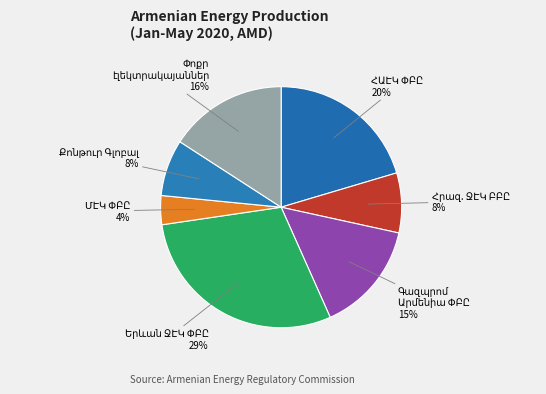

Is there any slice that represents more than half of the pie?

No